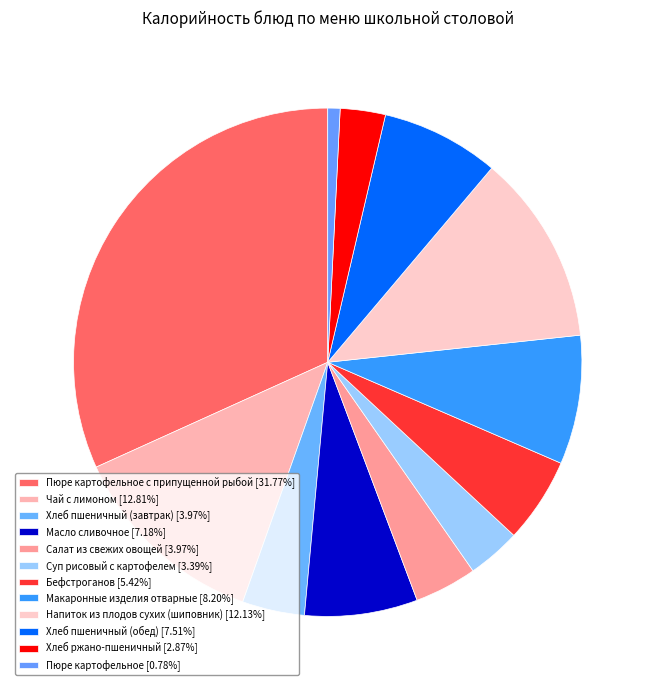

Count the number of slices in the pie.

12